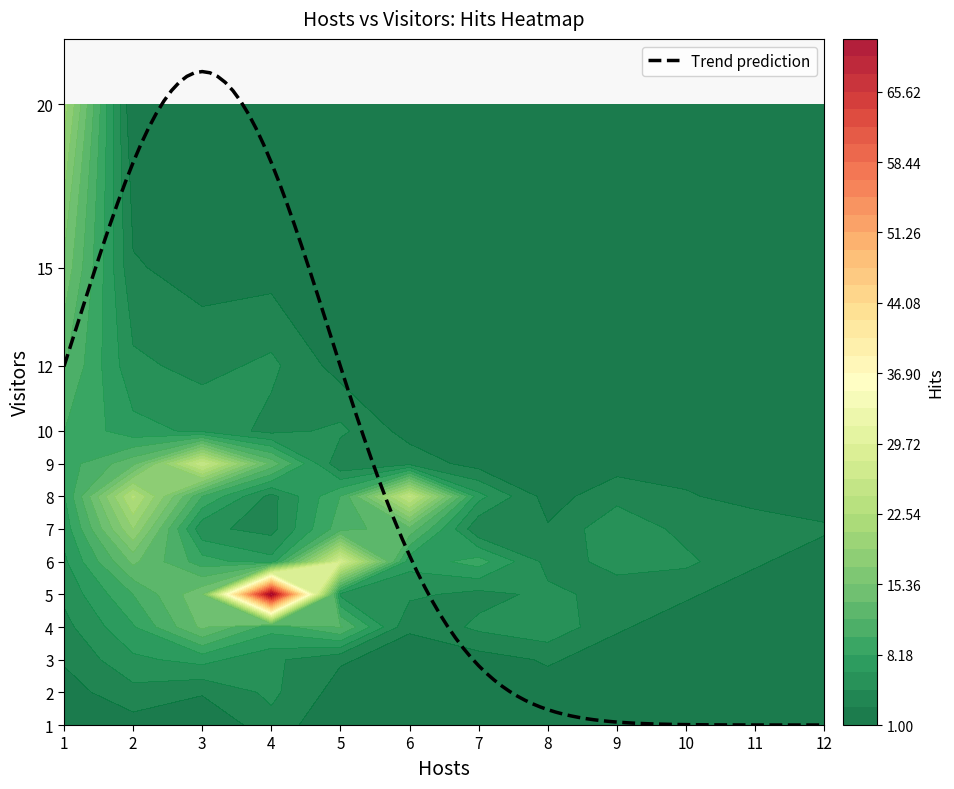

What is the difference between the highest and lowest values at 5?

26